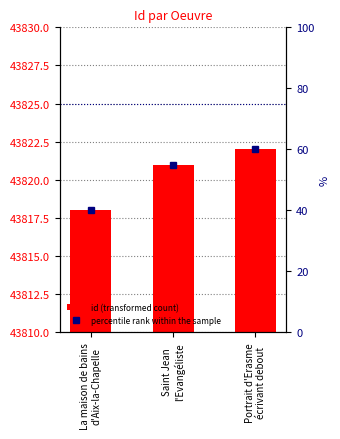

Is it true that id equals 63966.9 at Portrait d'Erasme
écrivant debout?

False